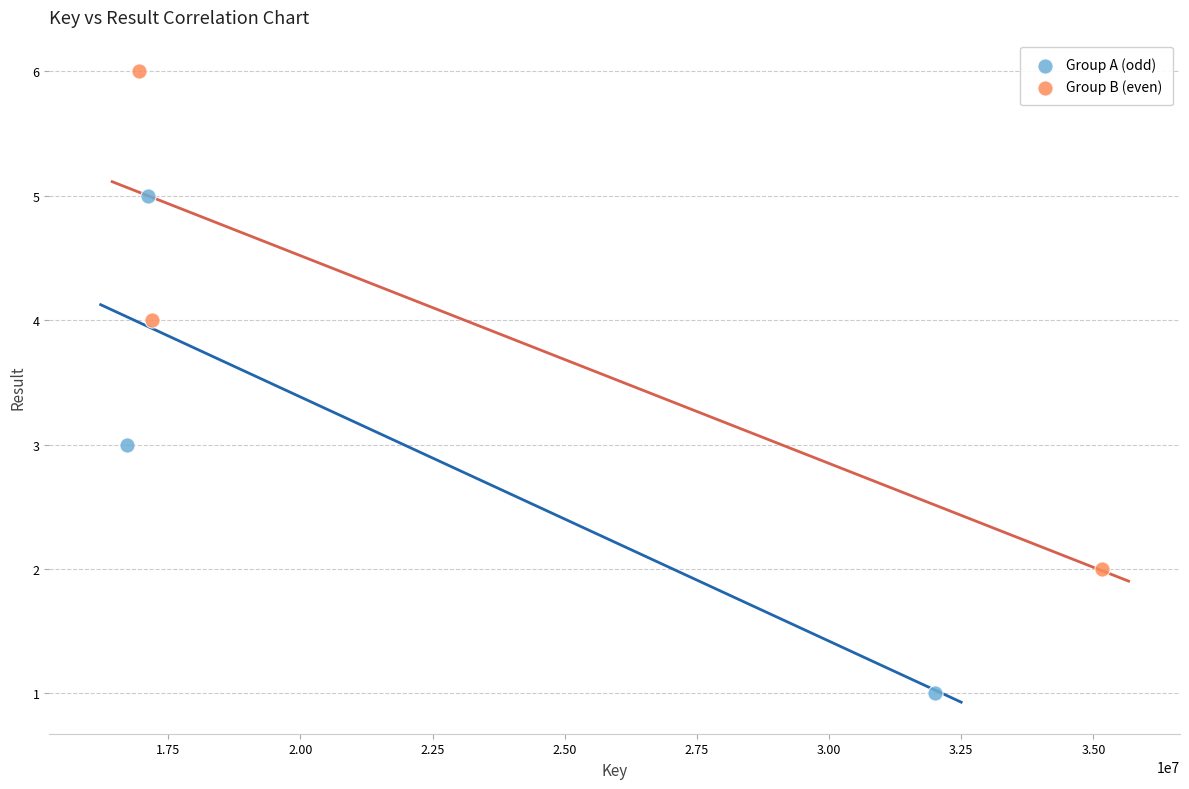

Which series reaches the maximum Y coordinate?

Group B (even)